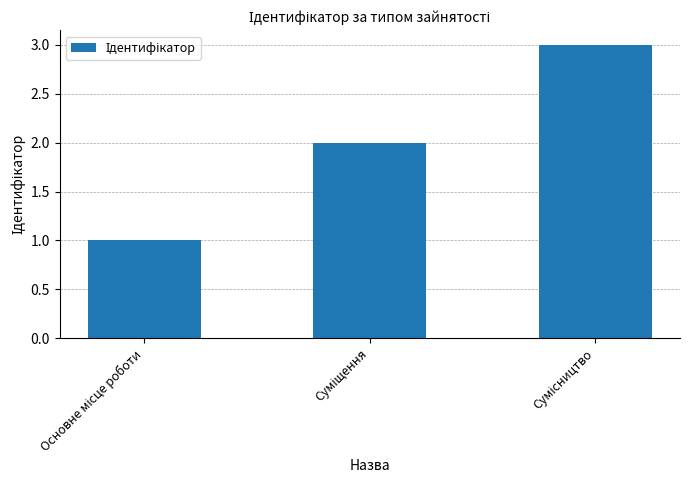

What is the maximum value shown in the chart?

3